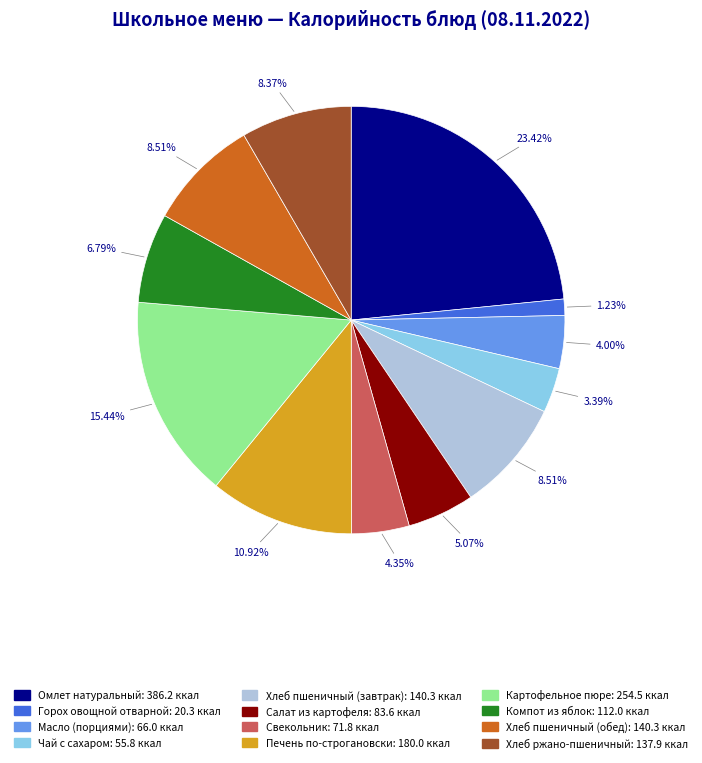

What is the smallest slice in the pie chart?

Горох овощной отварной